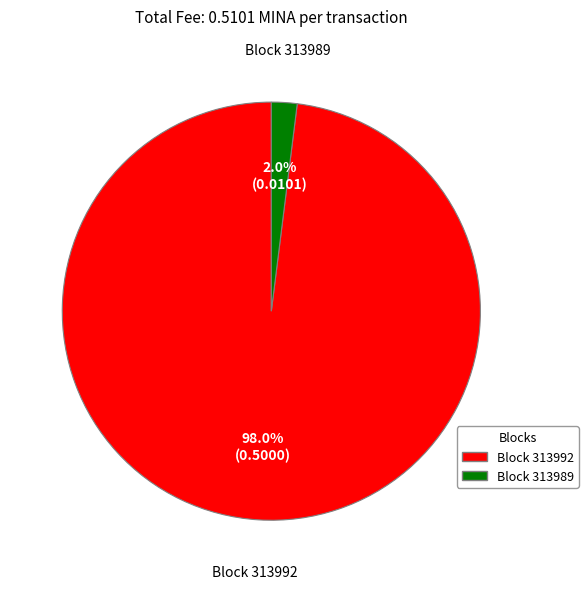

Is there a majority slice in this chart?

Yes